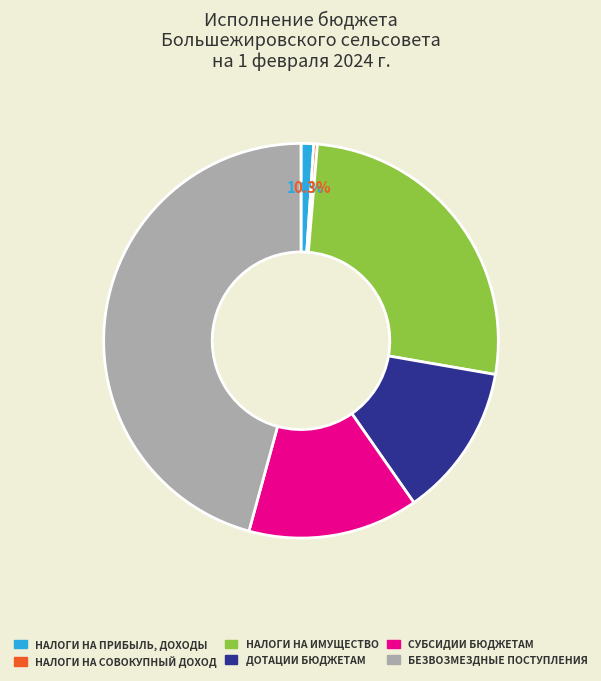

How many segments does this pie chart have?

6